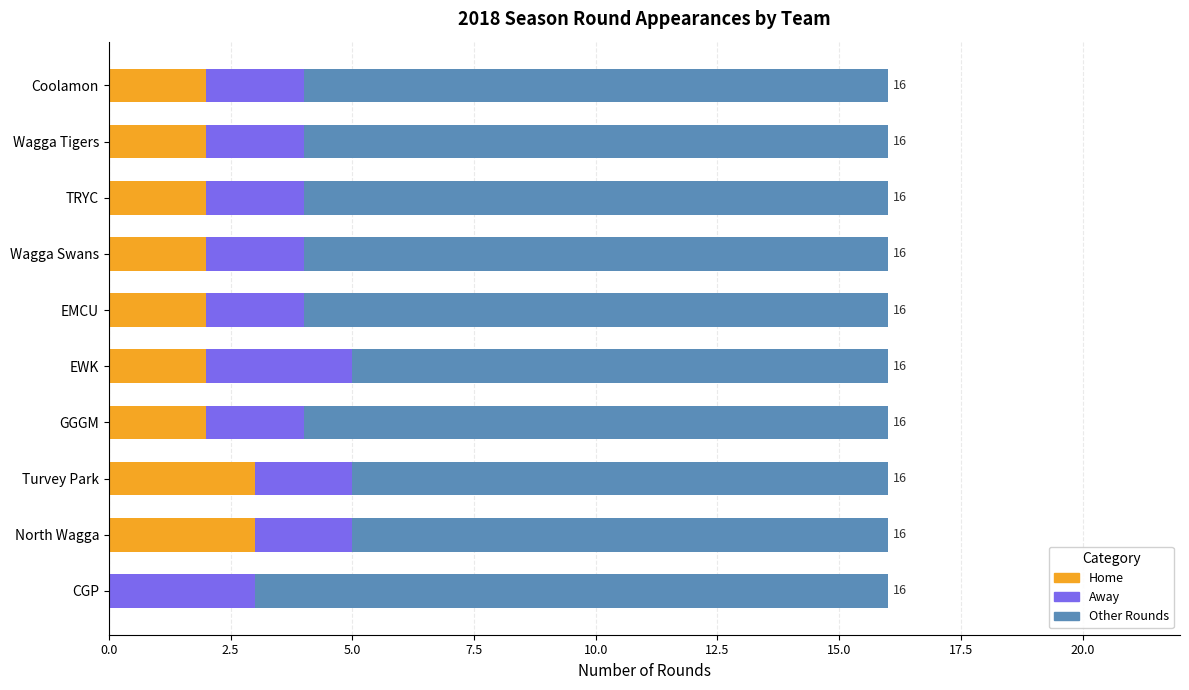

What is the total value across all series at EMCU?

16